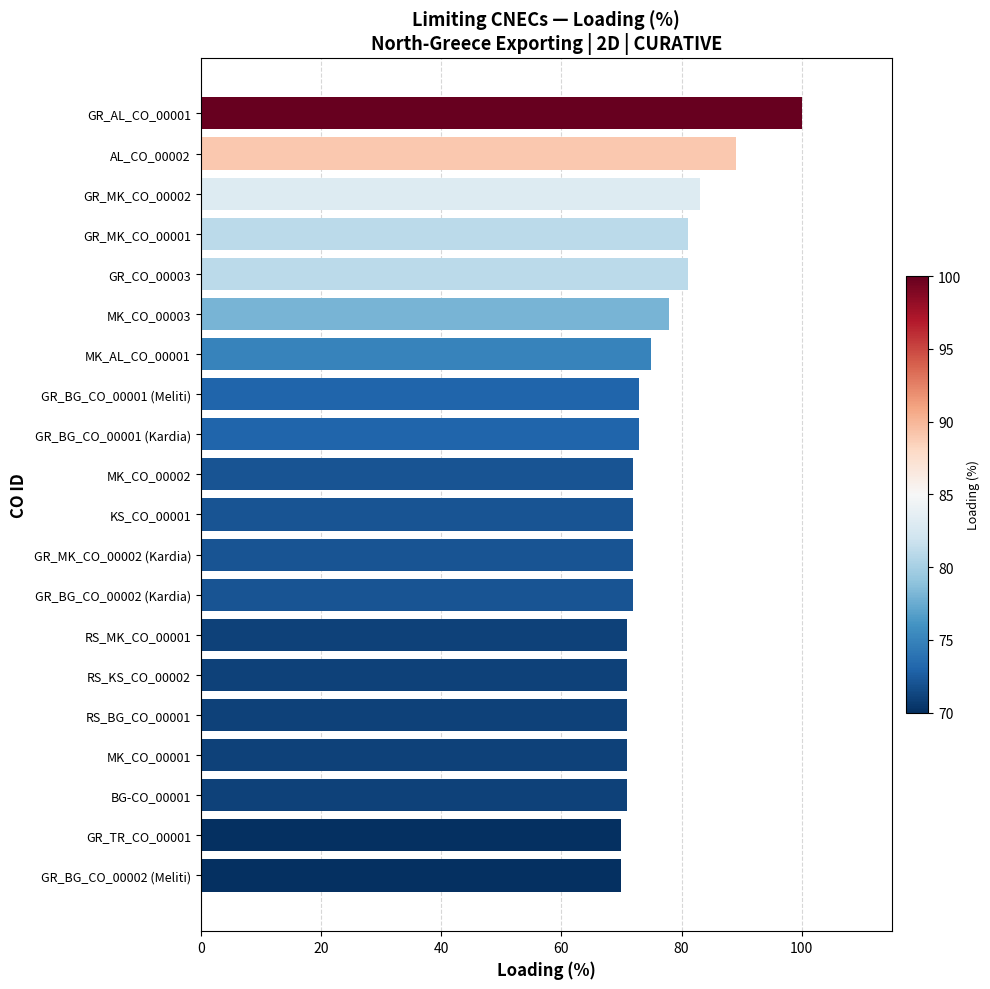

At which category does the chart reach its peak across all series?

GR_AL_CO_00001